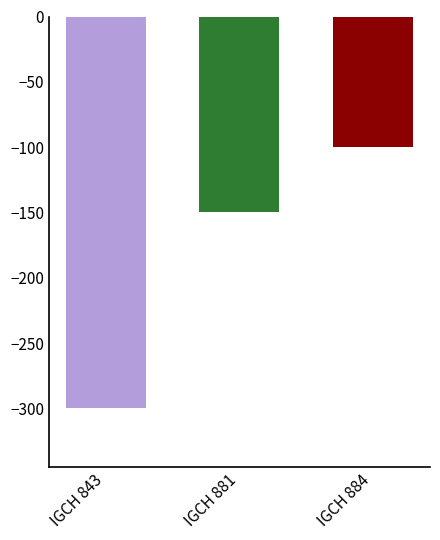

What is the spread (max minus min) of values at IGCH 881?

200